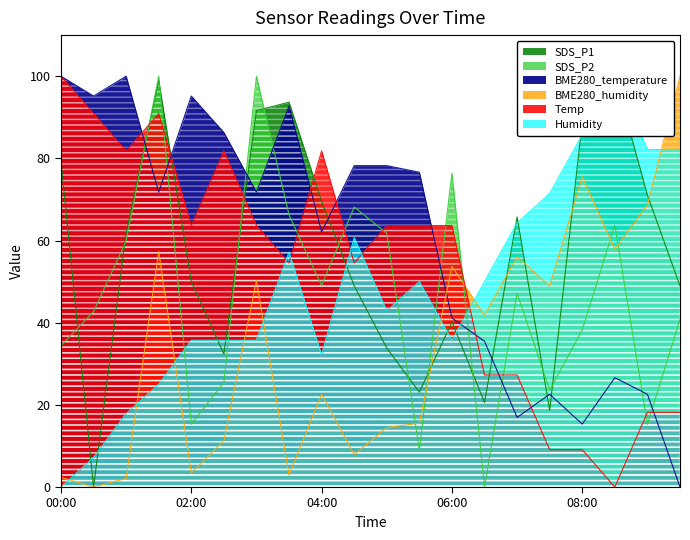

What is the label of the 1st point from the left?

00:00